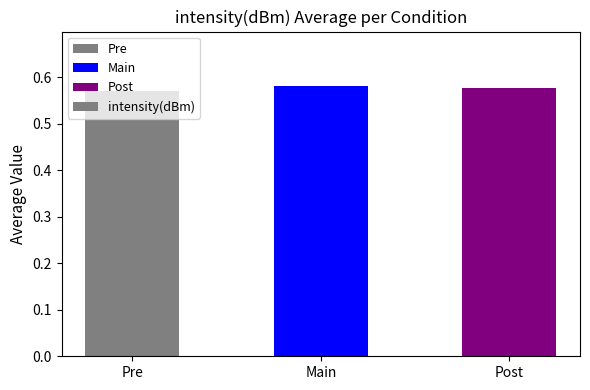

What is the label of the 1st bar from the left?

Pre